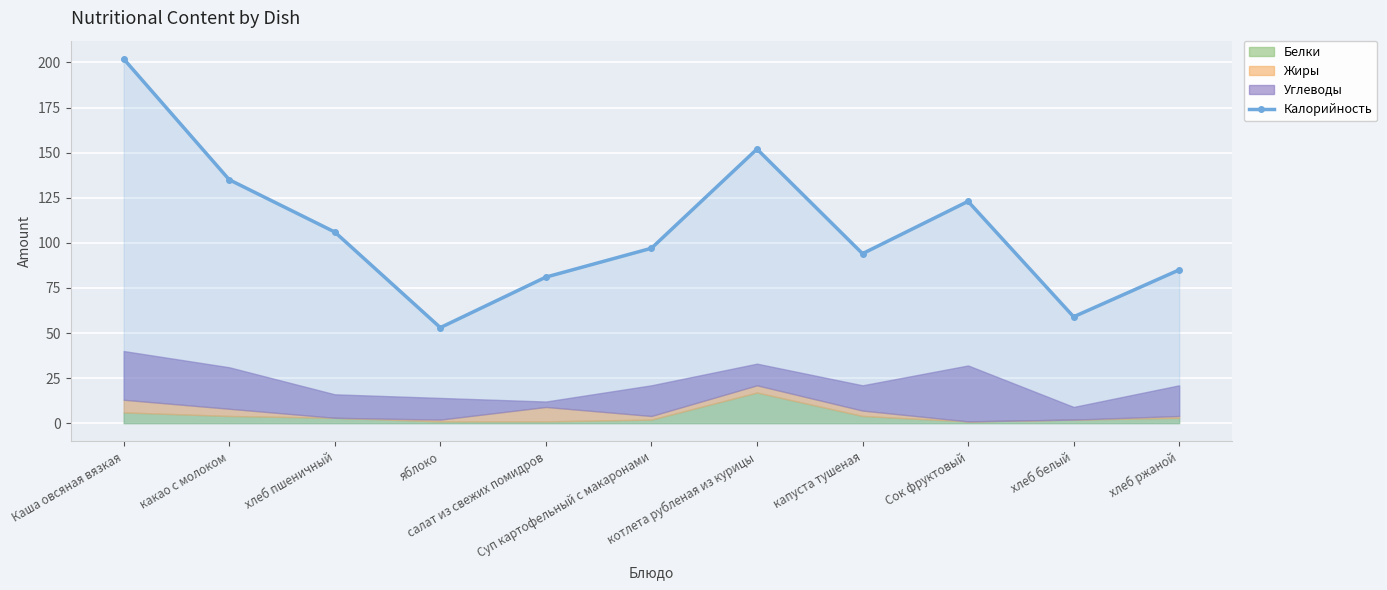

The chart shows a value of 135 at какао с молоком. True or false?

True